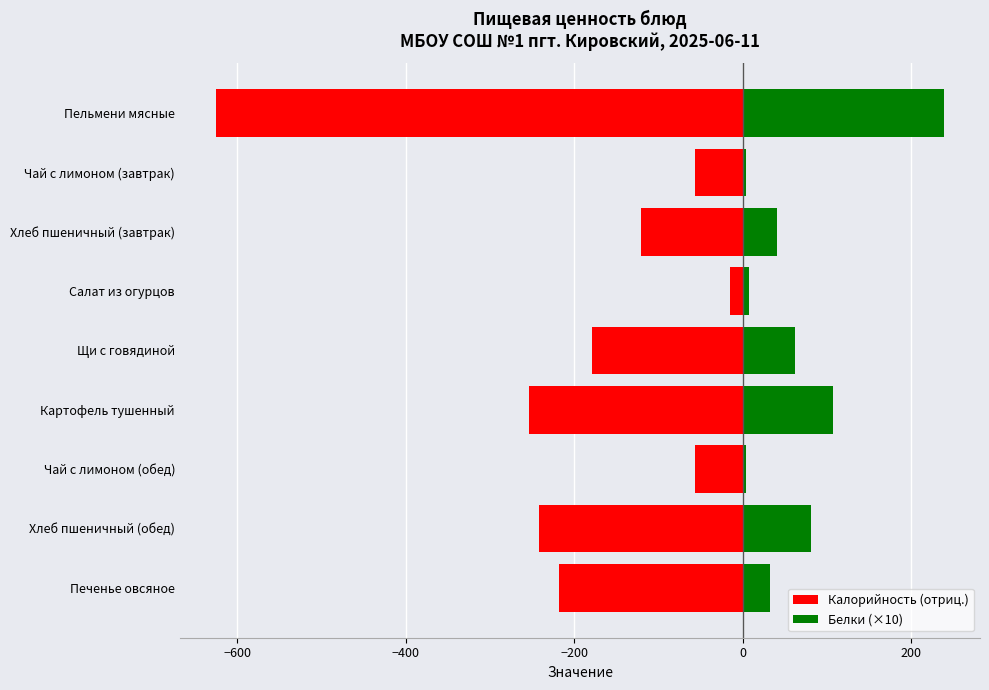

What is the maximum value for Калорийность (отриц.)?

-15.0